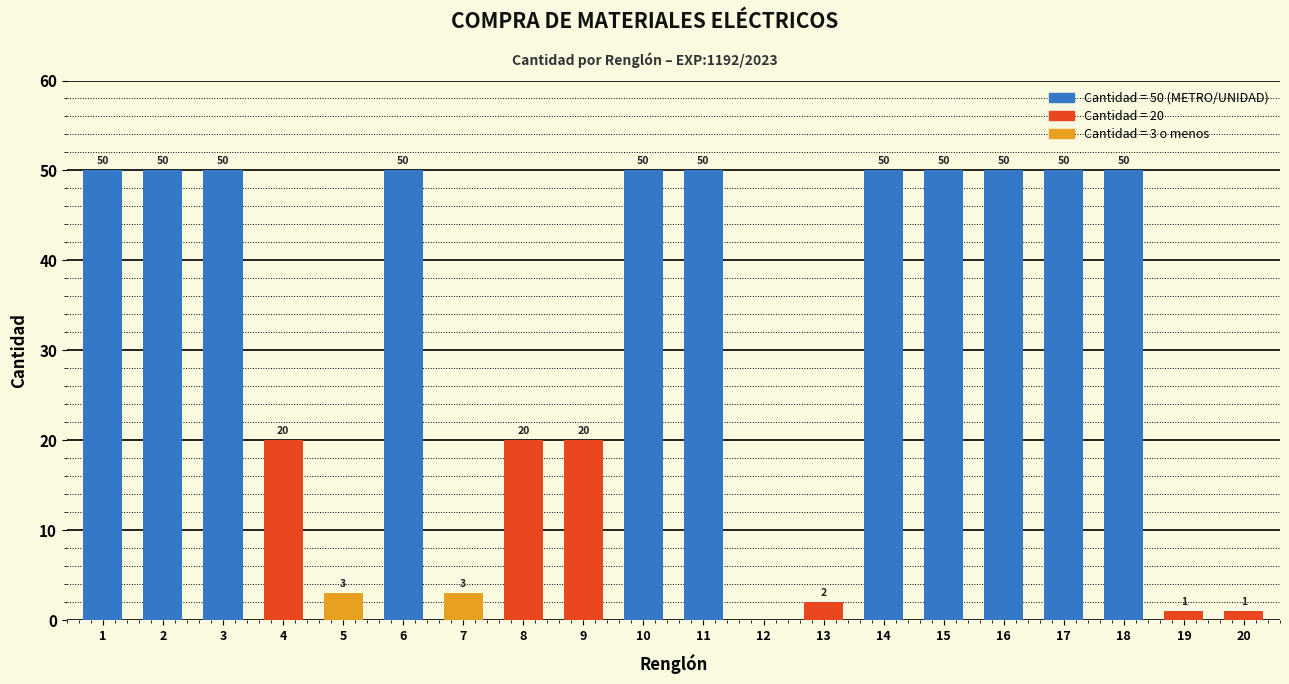

Reading right to left, extract all data points from this chart.

1	1	50	50	50	50	50	2	0	50	50	20	20	3	50	3	20	50	50	50